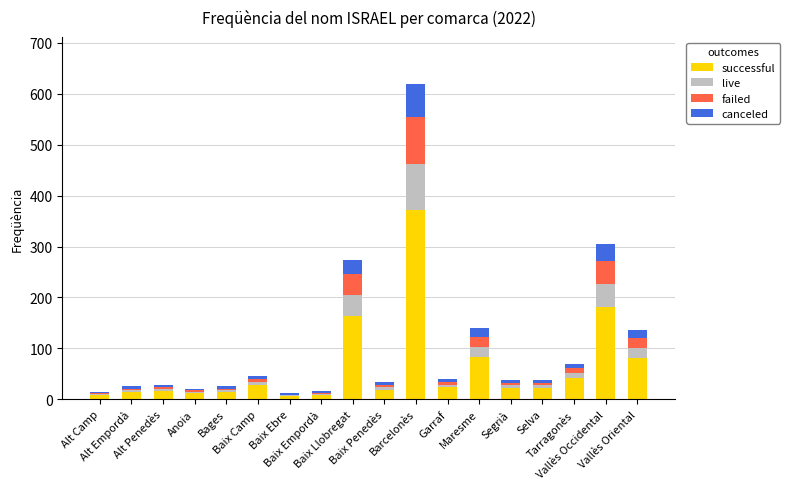

Are the bars horizontal?

No